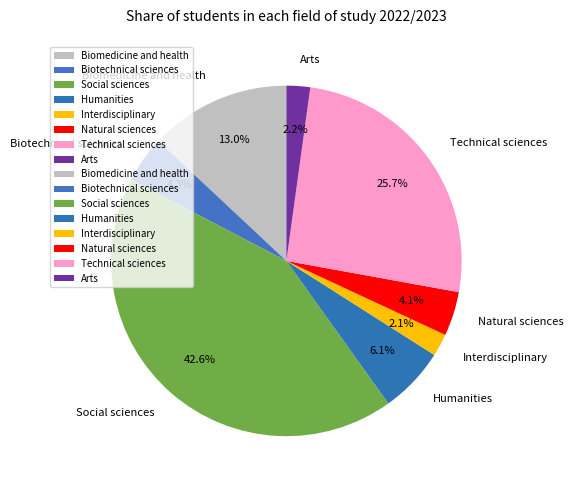

How many slices are in this pie chart?

8